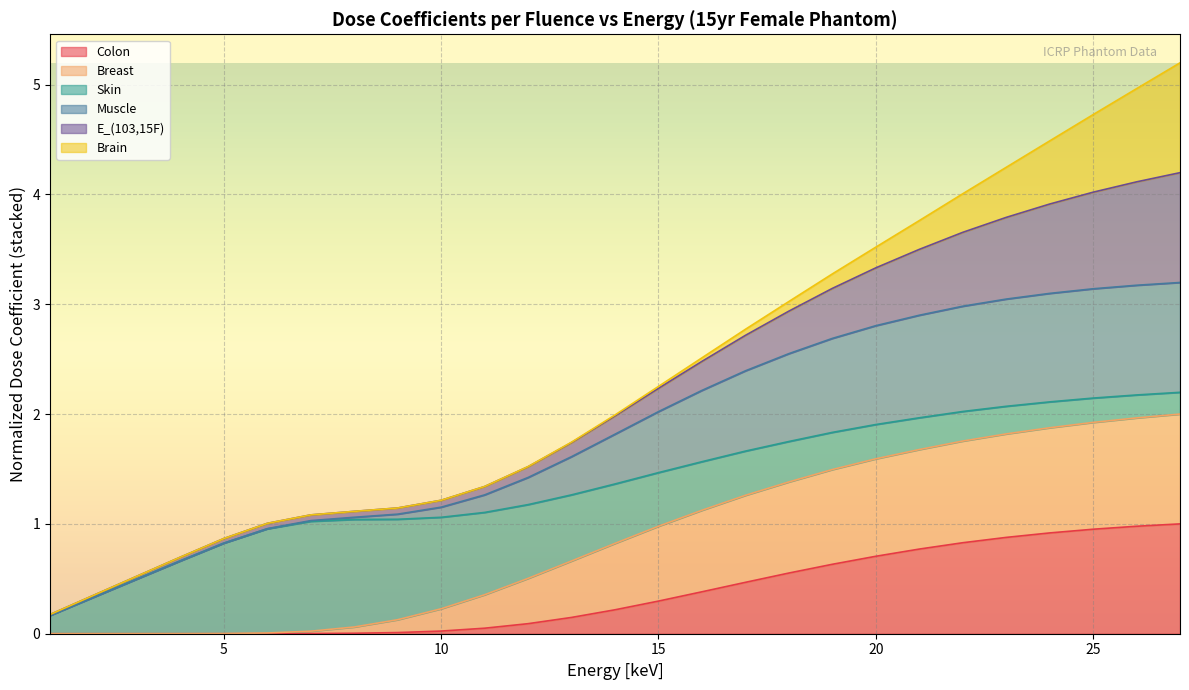

Count the number of categories in the chart.

27